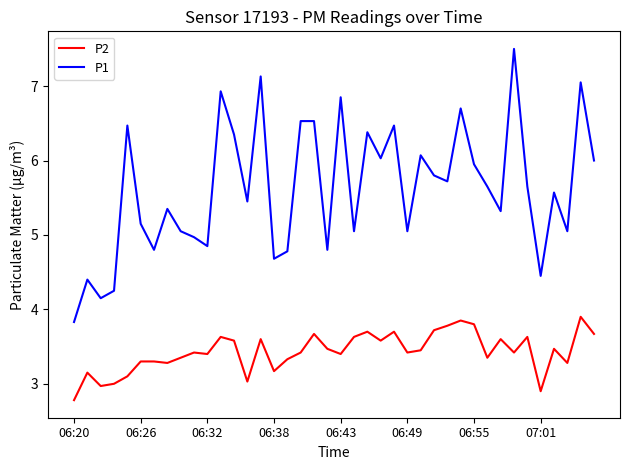

Rank the series by their average value, from lowest to highest.

P2, P1